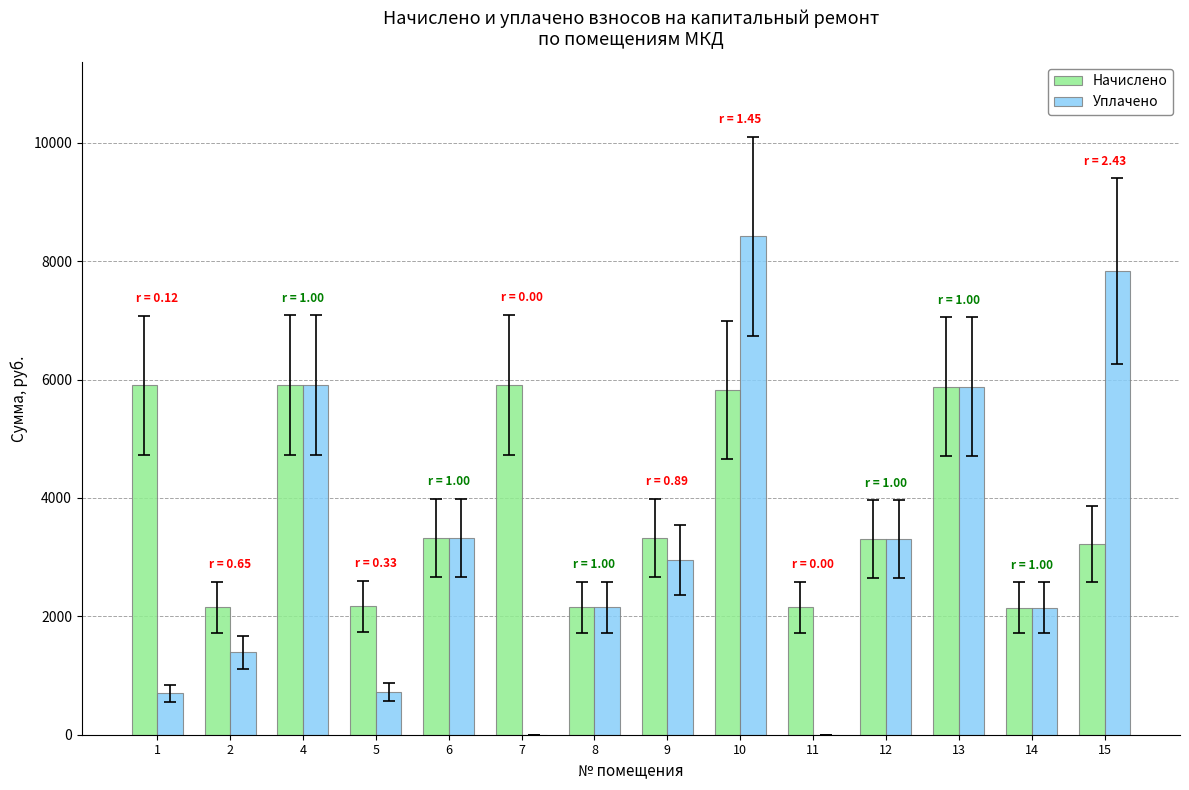

What is the highest value of the Начислено series?

5911.9